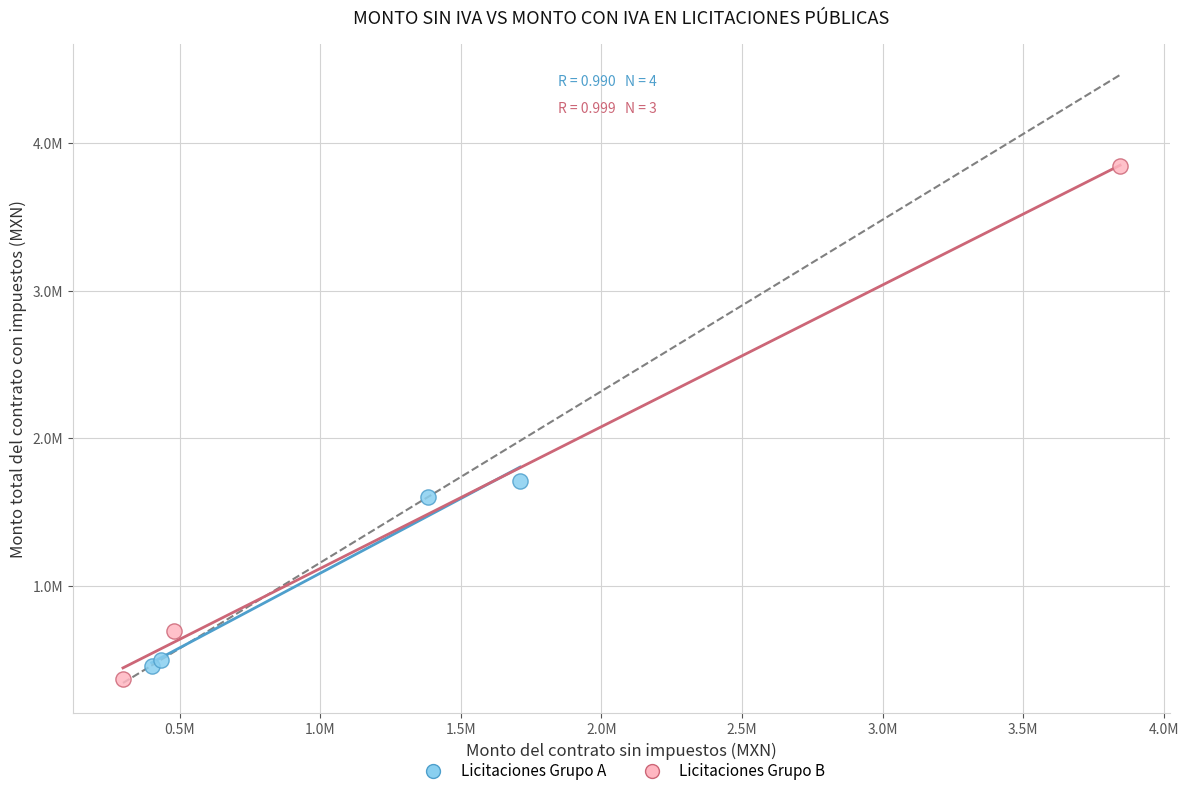

Which series contains the lowest Y value?

Licitaciones Grupo B